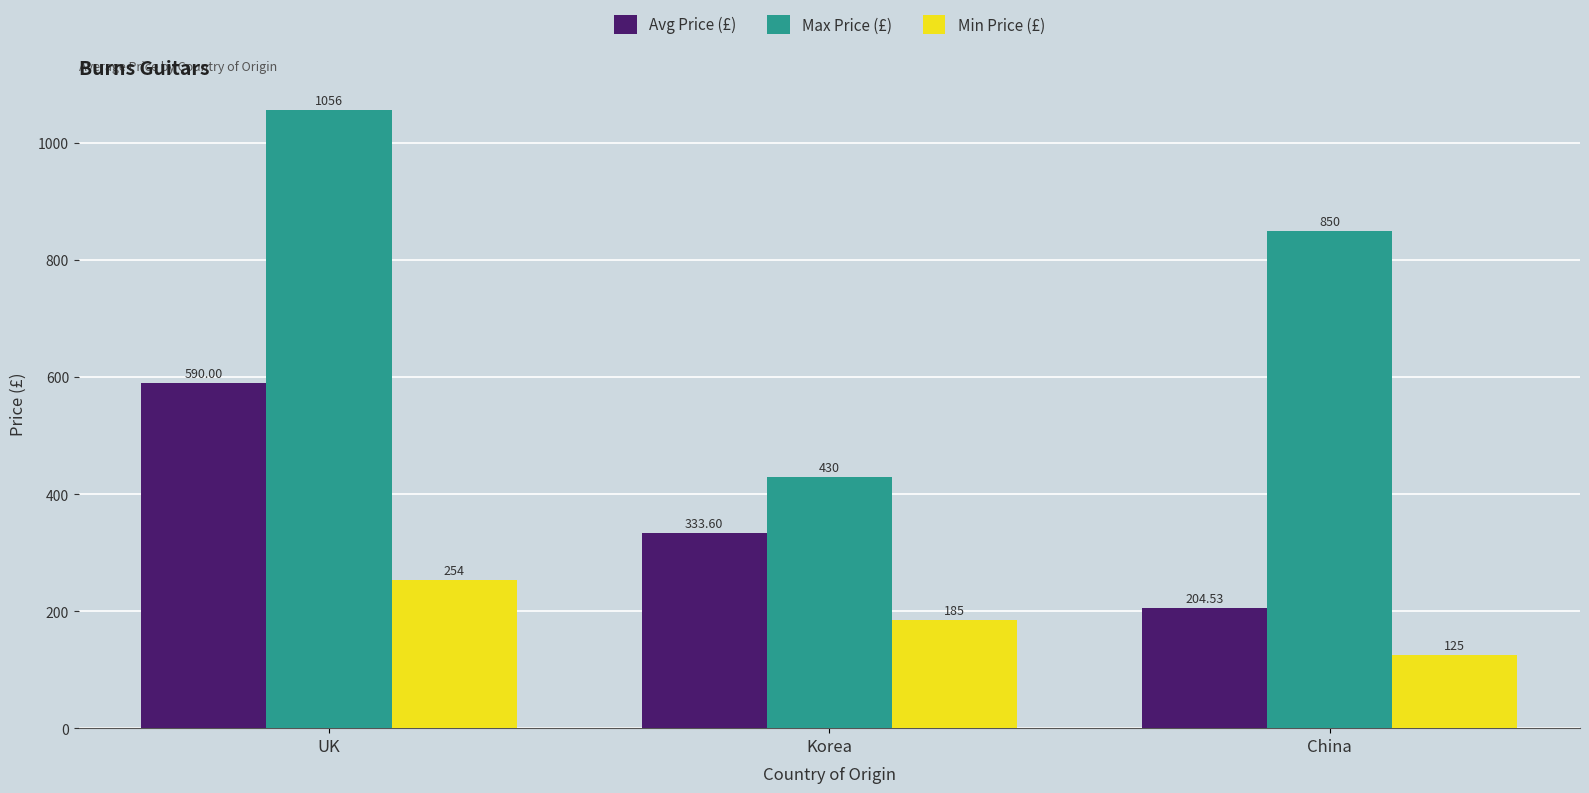

Reading left to right, list all the values displayed in this chart.

Avg Price (£): UK=590.0	Korea=333.6	China=204.5
Max Price (£): UK=1056.0	Korea=430.0	China=850.0
Min Price (£): UK=254.0	Korea=185.0	China=125.0